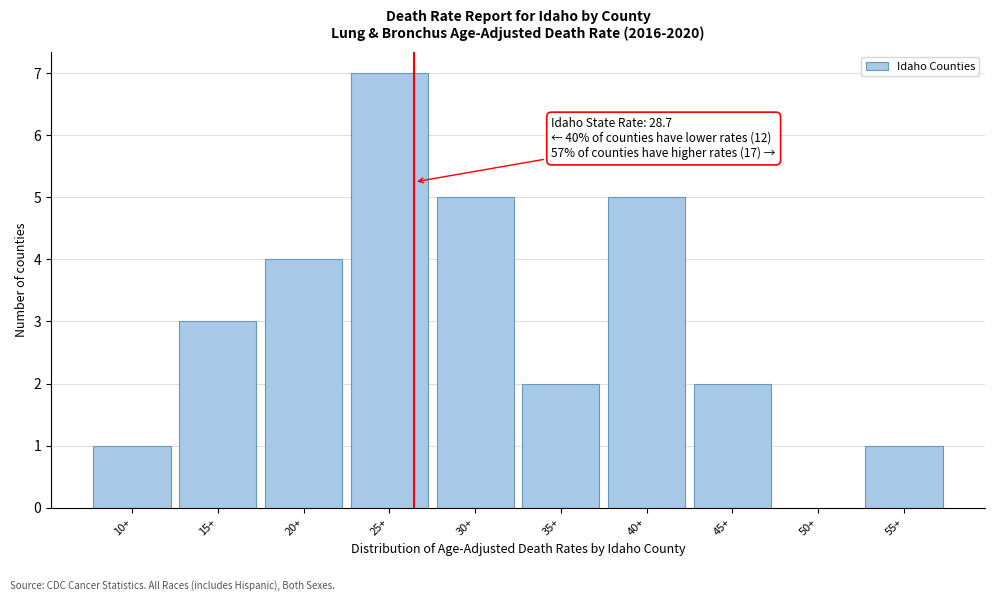

Reading left to right, what are all the values shown in this chart?

10+=1	15+=3	20+=4	25+=7	30+=5	35+=2	40+=5	45+=2	50+=0	55+=1